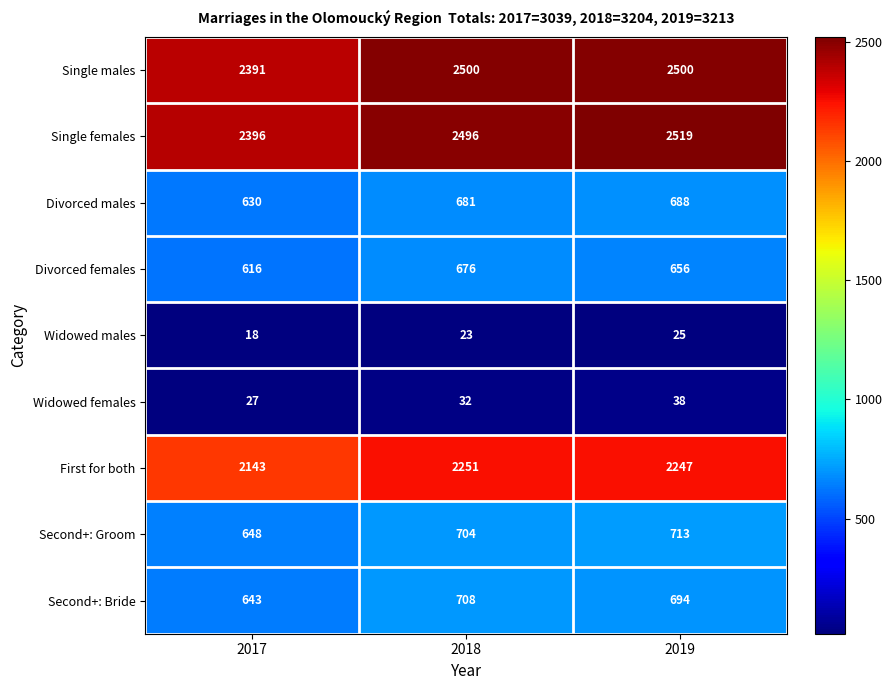

Is it true that Widowed males equals 18 at 2017?

True